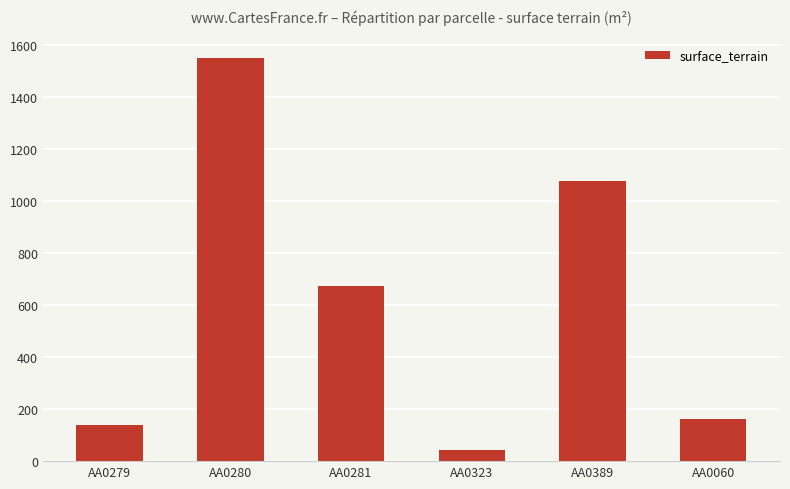

Are the bars horizontal?

No